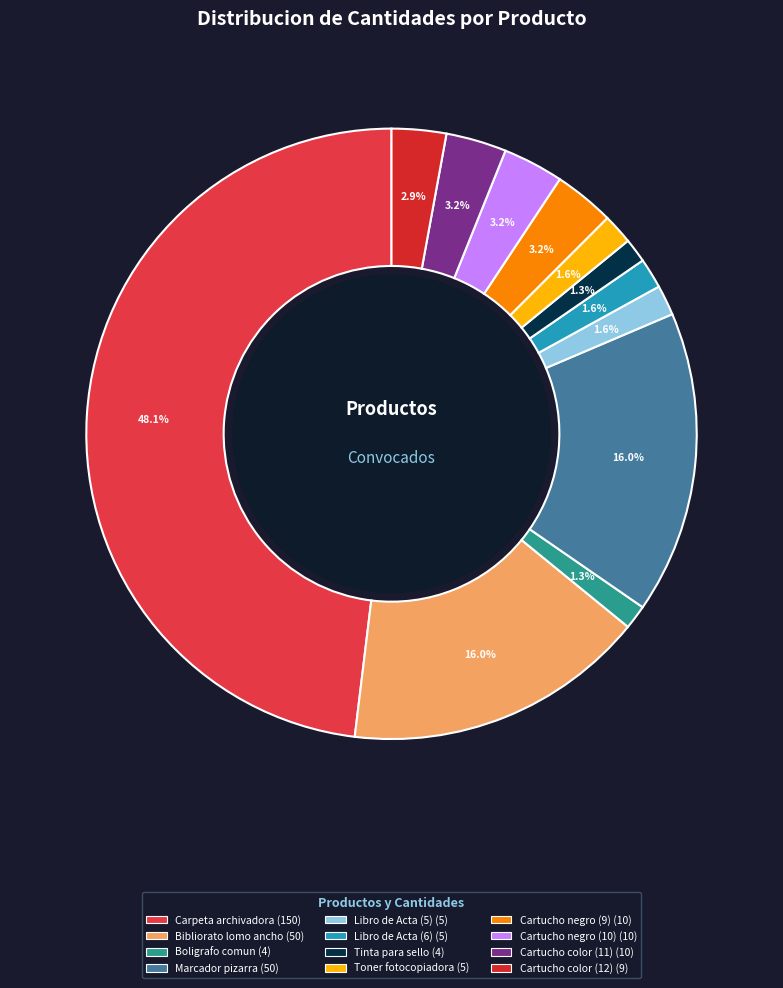

What portion of the pie excludes Bibliorato lomo ancho?

84.0%